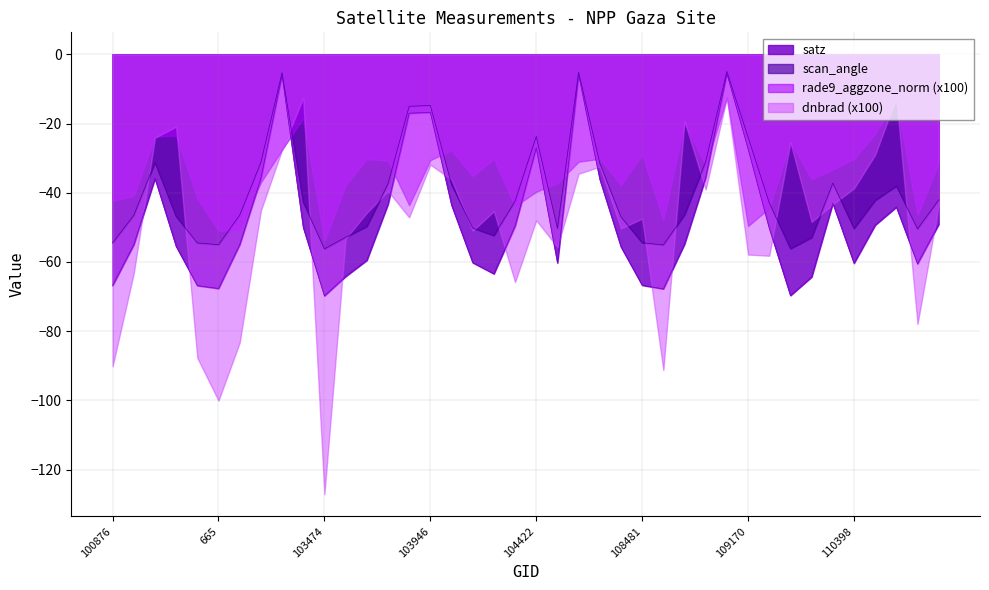

Which series has the widest spread of values?

dnbrad (x100)